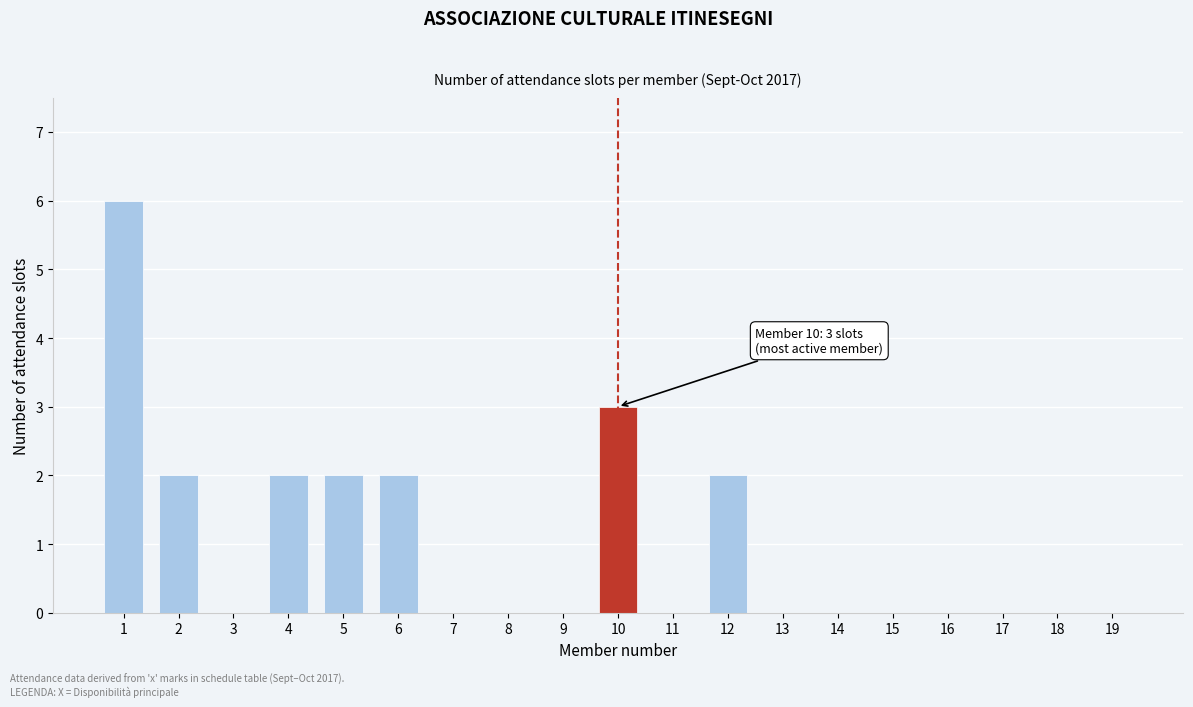

Reading left to right, what are all the values shown in this chart?

1=6	2=2	3=0	4=2	5=2	6=2	7=0	8=0	9=0	10=3	11=0	12=2	13=0	14=0	15=0	16=0	17=0	18=0	19=0